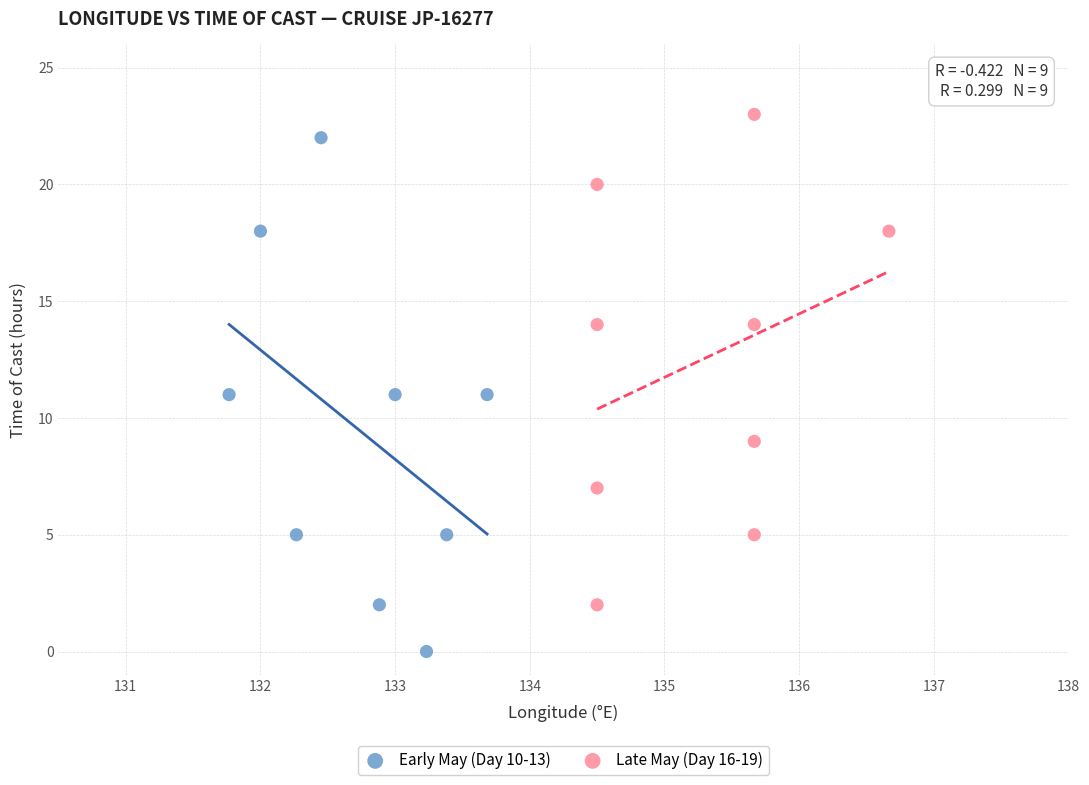

Which series contains the lowest Y value?

Early May (Day 10-13)